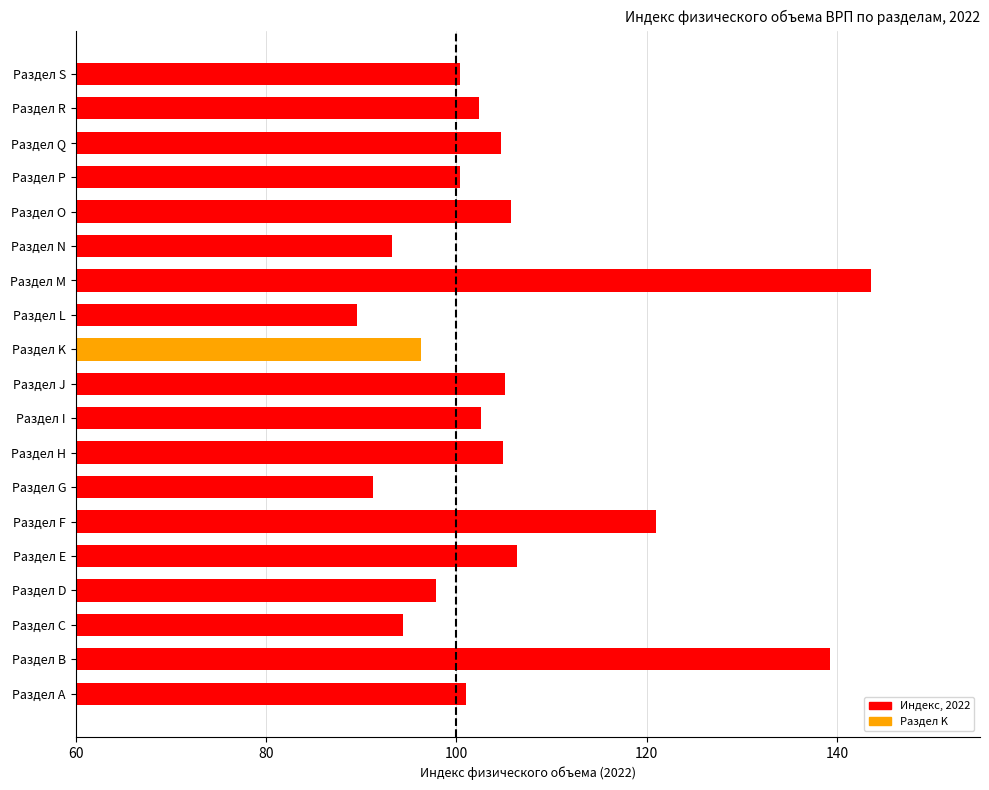

Which label corresponds to the smallest value in the chart?

Раздел L